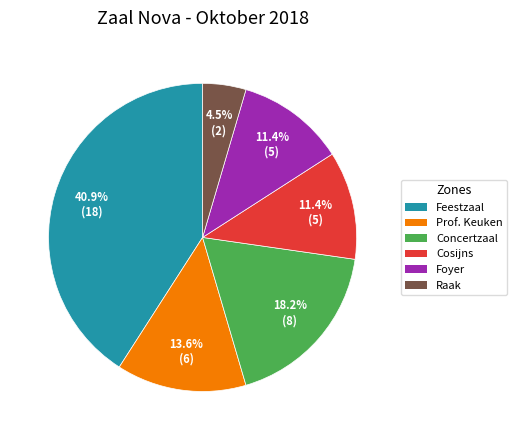

To the nearest percent, what is the average slice percentage?

17%